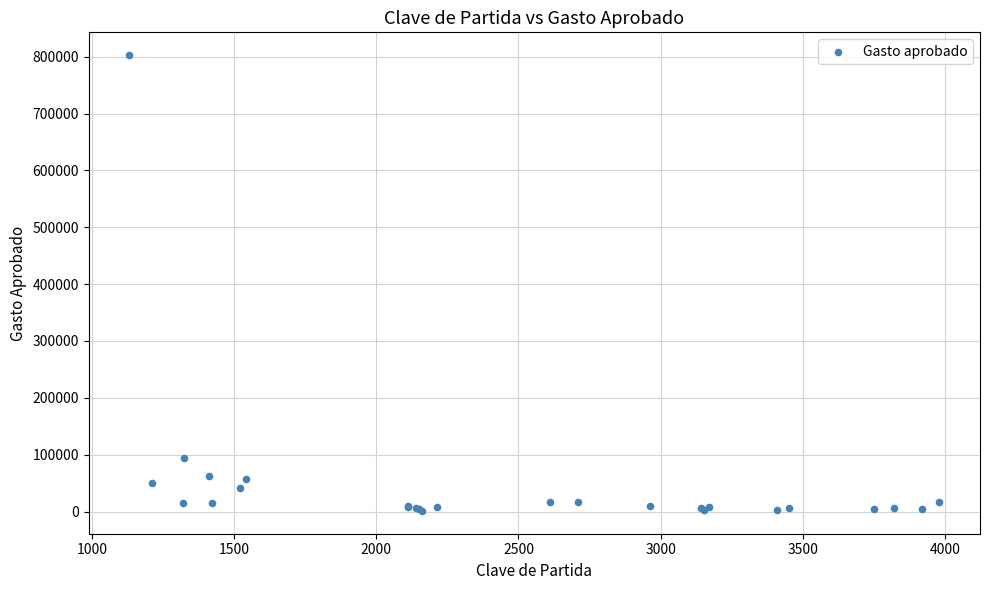

What Y value in the scatter plot is closest to 401847?

94134.8